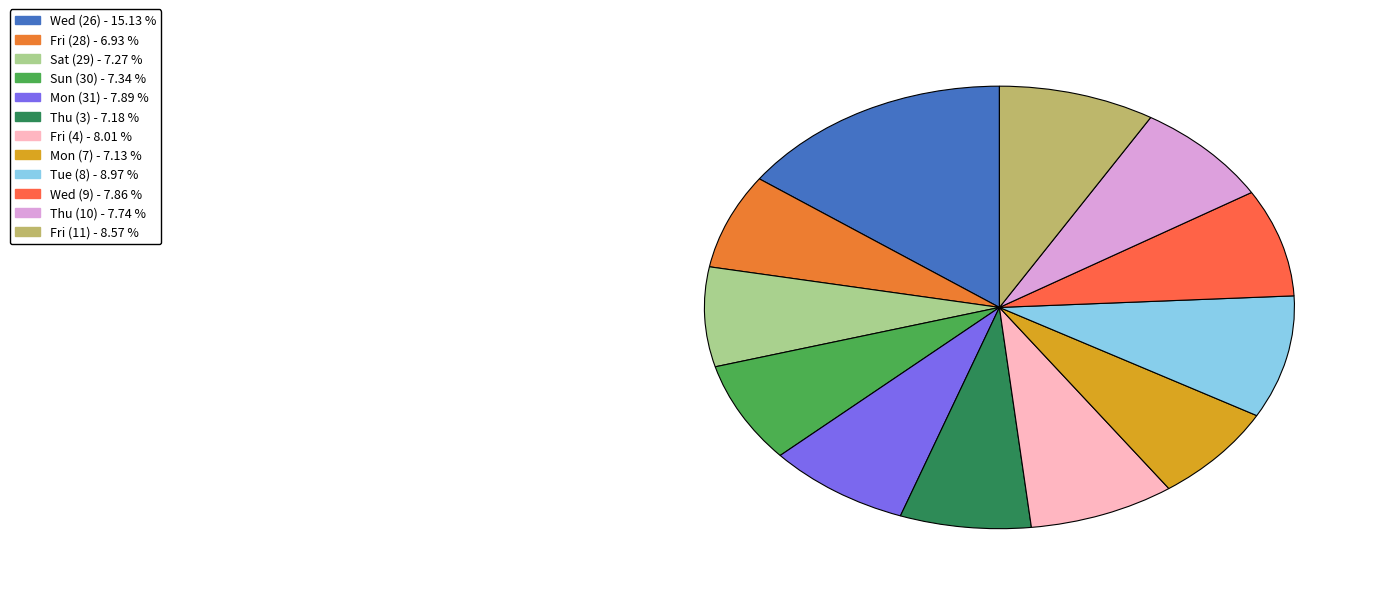

What percentage is the Mon (31) slice, to the nearest percent?

8%